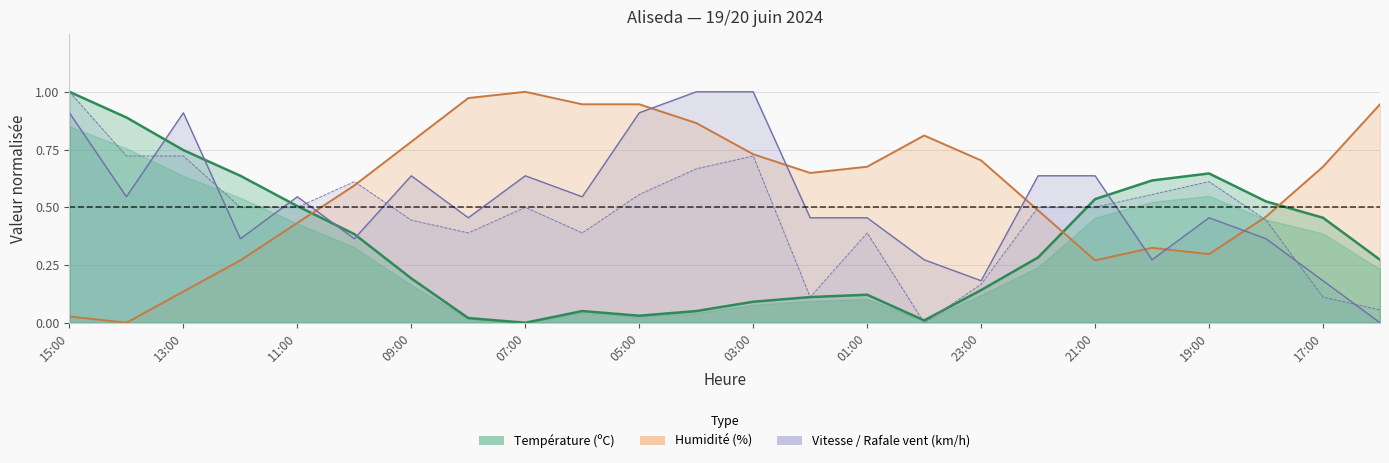

Does the chart have visible grid lines?

Yes